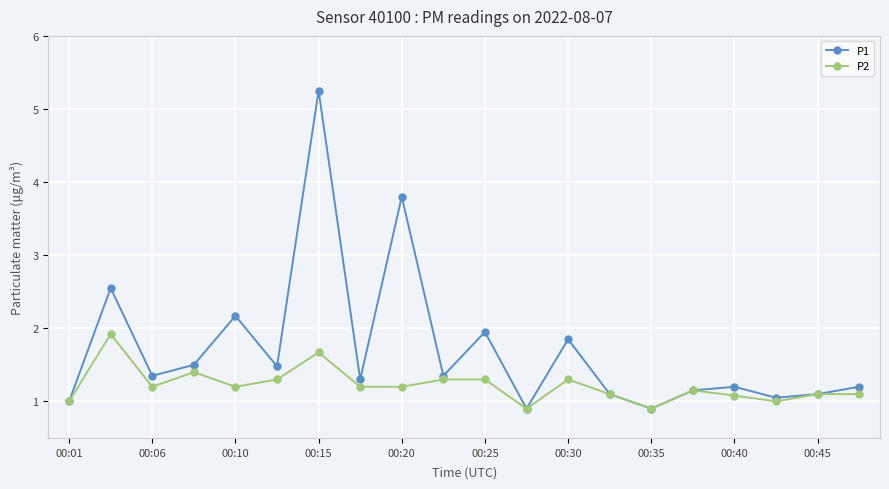

What is the minimum value for P2?

0.9